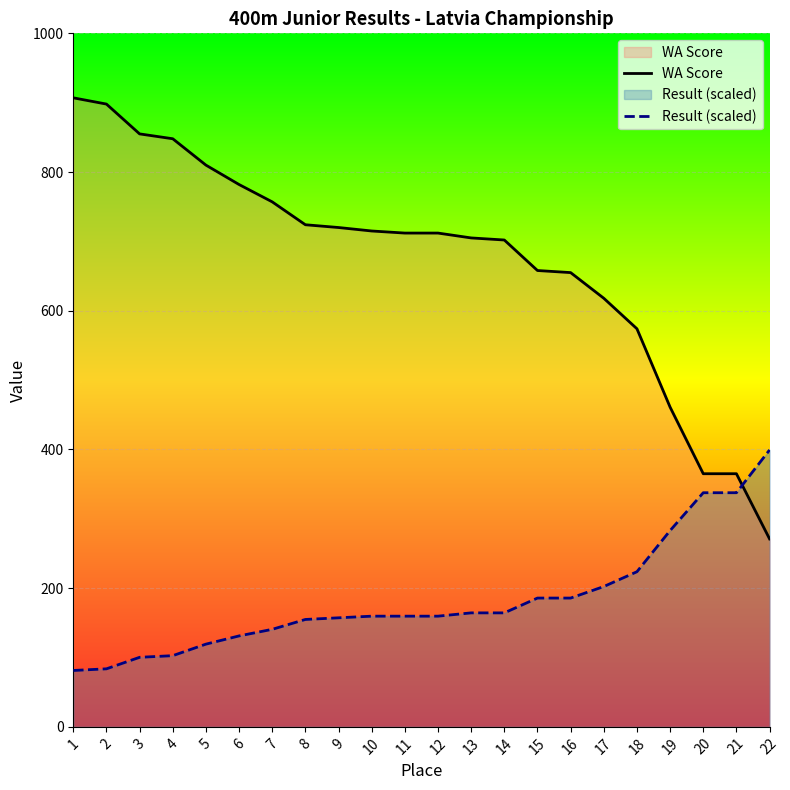

What is the spread (max minus min) of values at 18?

350.3